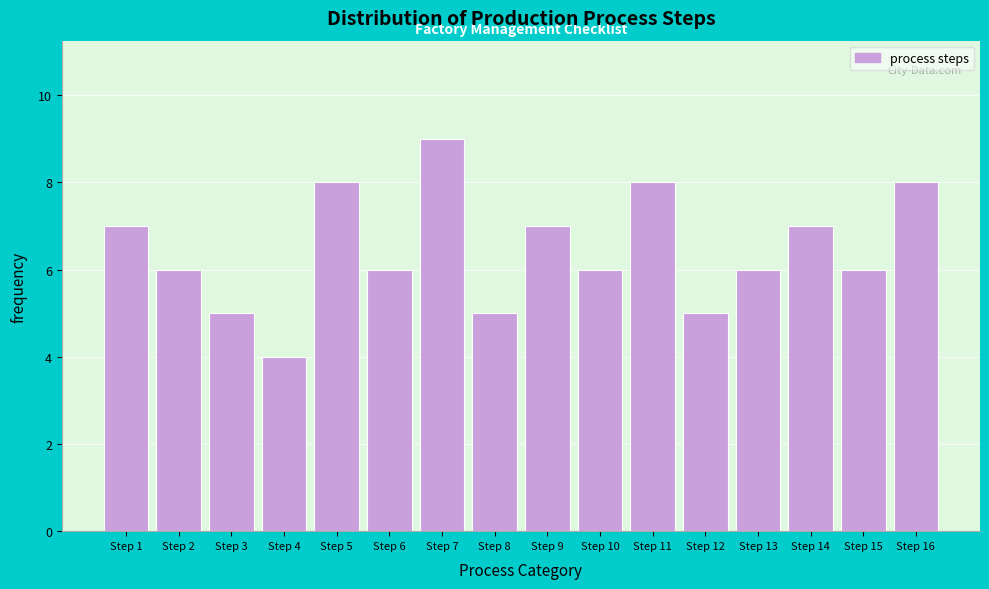

Reading right to left, extract all data points from this chart.

8	6	7	6	5	8	6	7	5	9	6	8	4	5	6	7